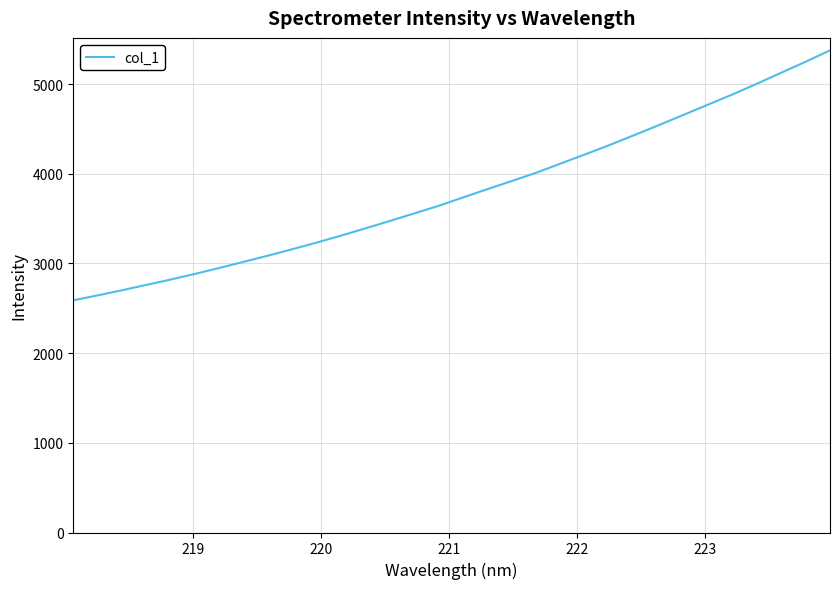

What is the minimum value shown in the chart?

2588.7